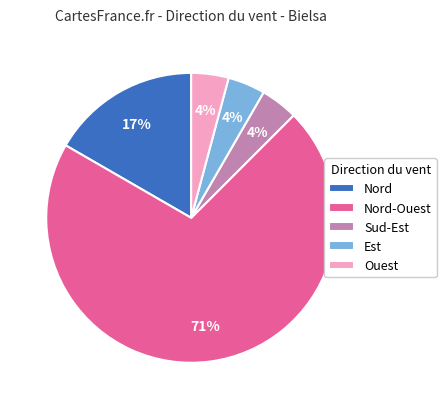

Does Nord-Ouest account for over 50% of the chart?

Yes